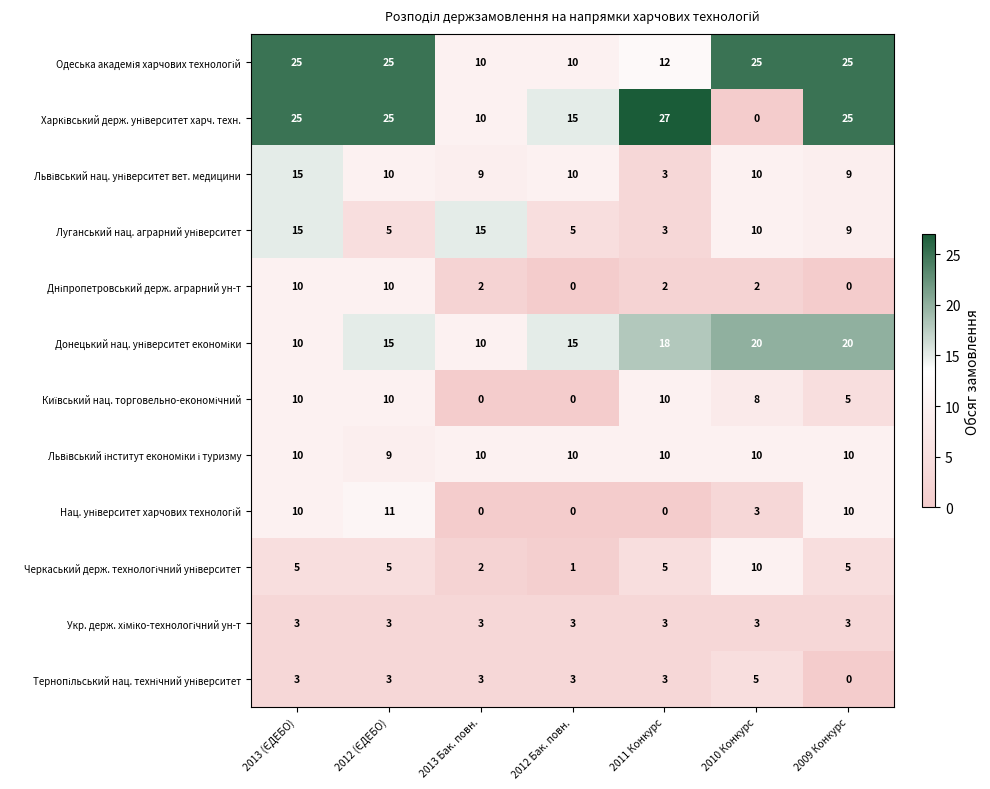

What is the total value across all series at 2009 Конкурс?

121